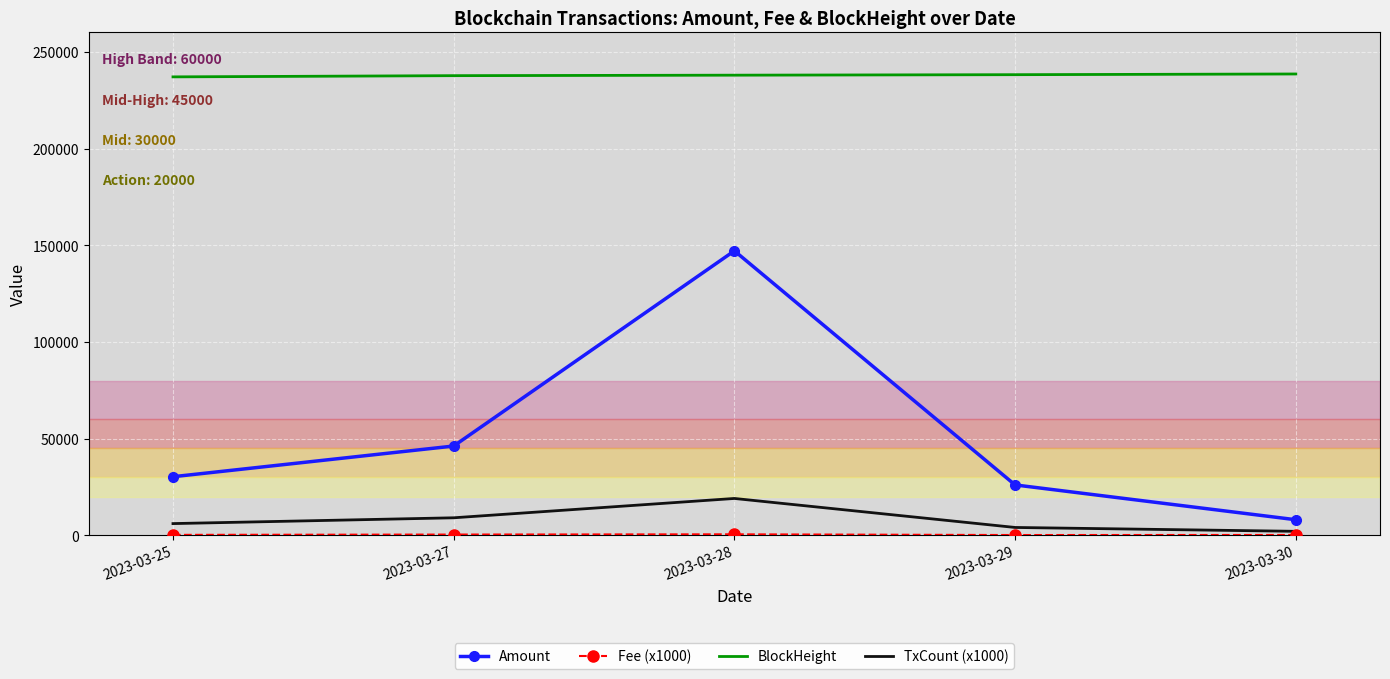

True or false: Amount and BlockHeight intersect in this chart.

False